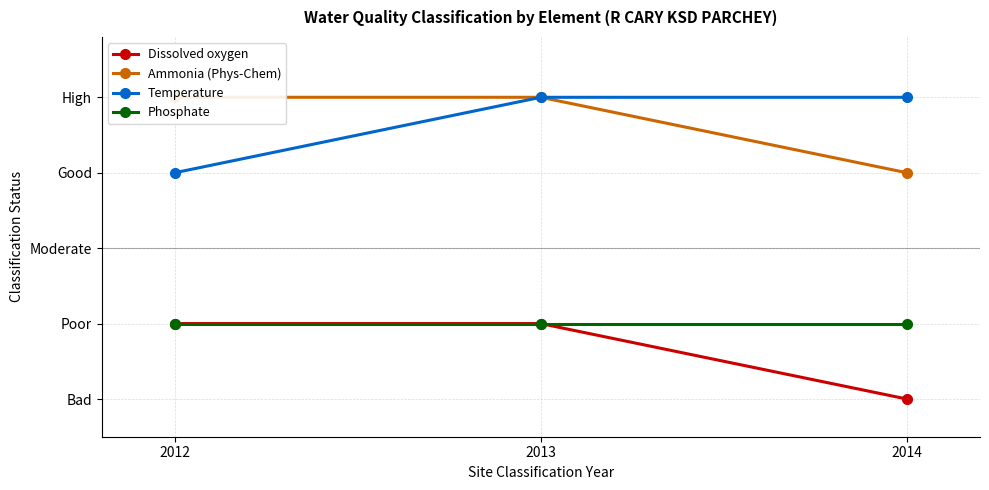

What is the total value across all series at 2014?

12